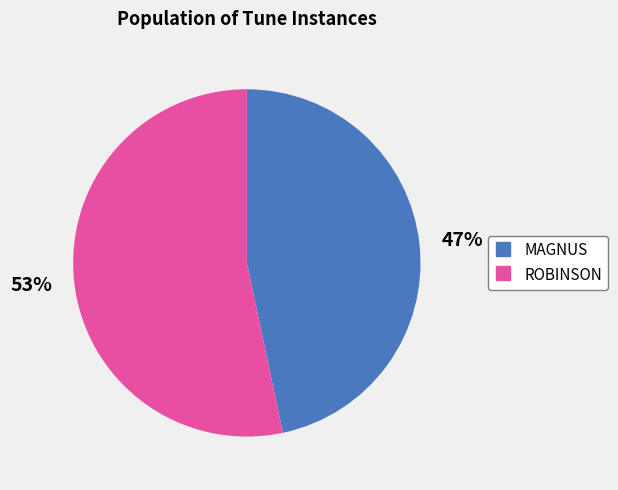

Is it true that ROBINSON is 61% of the pie?

False